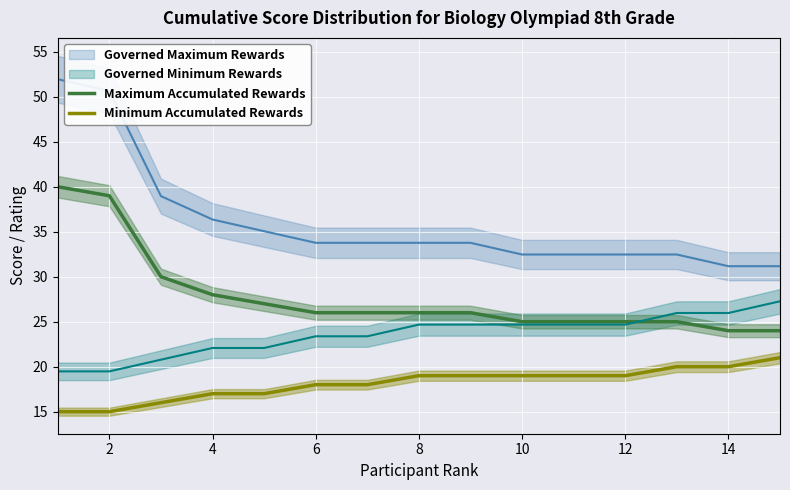

True or false: Minimum Accumulated Rewards has a value of 7 at 8.

False